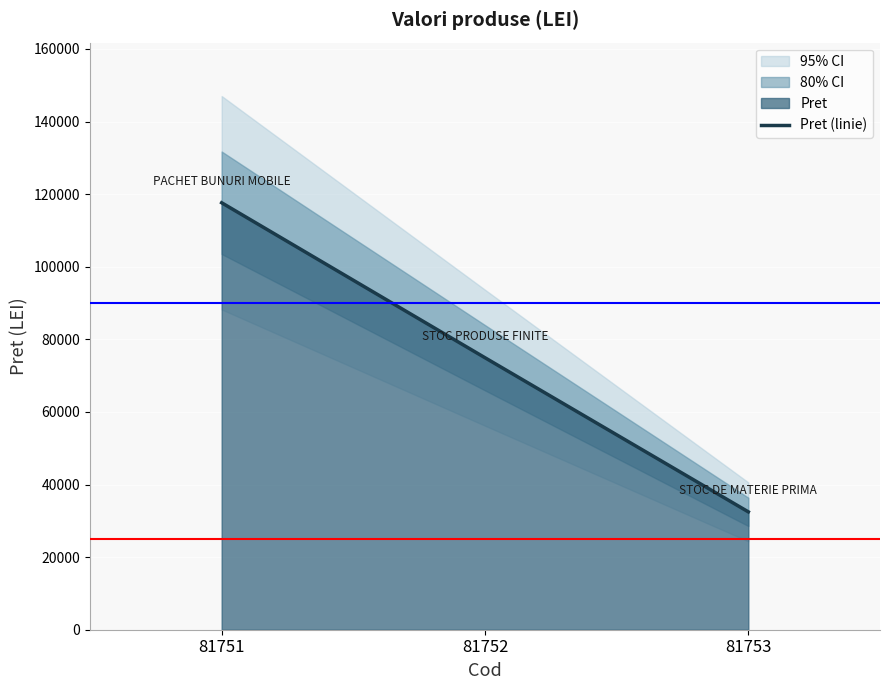

What is the difference between the maximum and minimum values?

85154